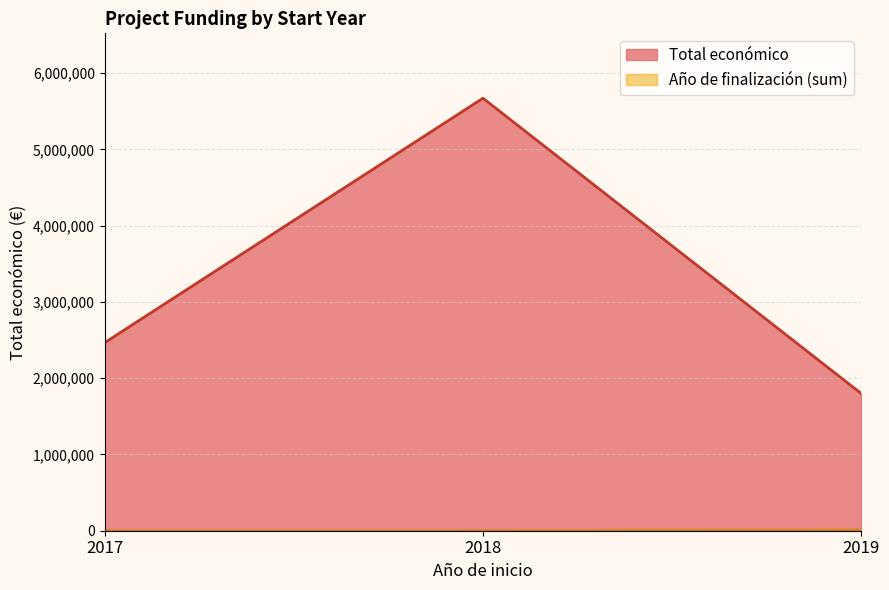

What is the difference between the maximum and minimum values in the Año de finalización series?

2021